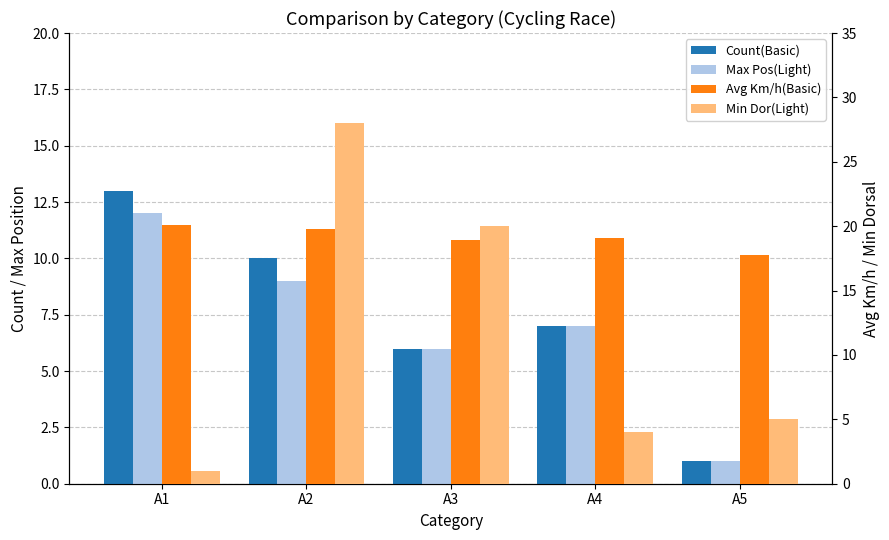

Reading right to left, what are all the values shown in this chart?

Count(Basic): A5=1.0	A4=7.0	A3=6.0	A2=10.0	A1=13.0
Max Pos(Light): A5=1.0	A4=7.0	A3=6.0	A2=9.0	A1=12.0
Avg Km/h(Basic): A5=17.8	A4=19.1	A3=18.9	A2=19.8	A1=20.1
Min Dor(Light): A5=5.0	A4=4.0	A3=20.0	A2=28.0	A1=1.0